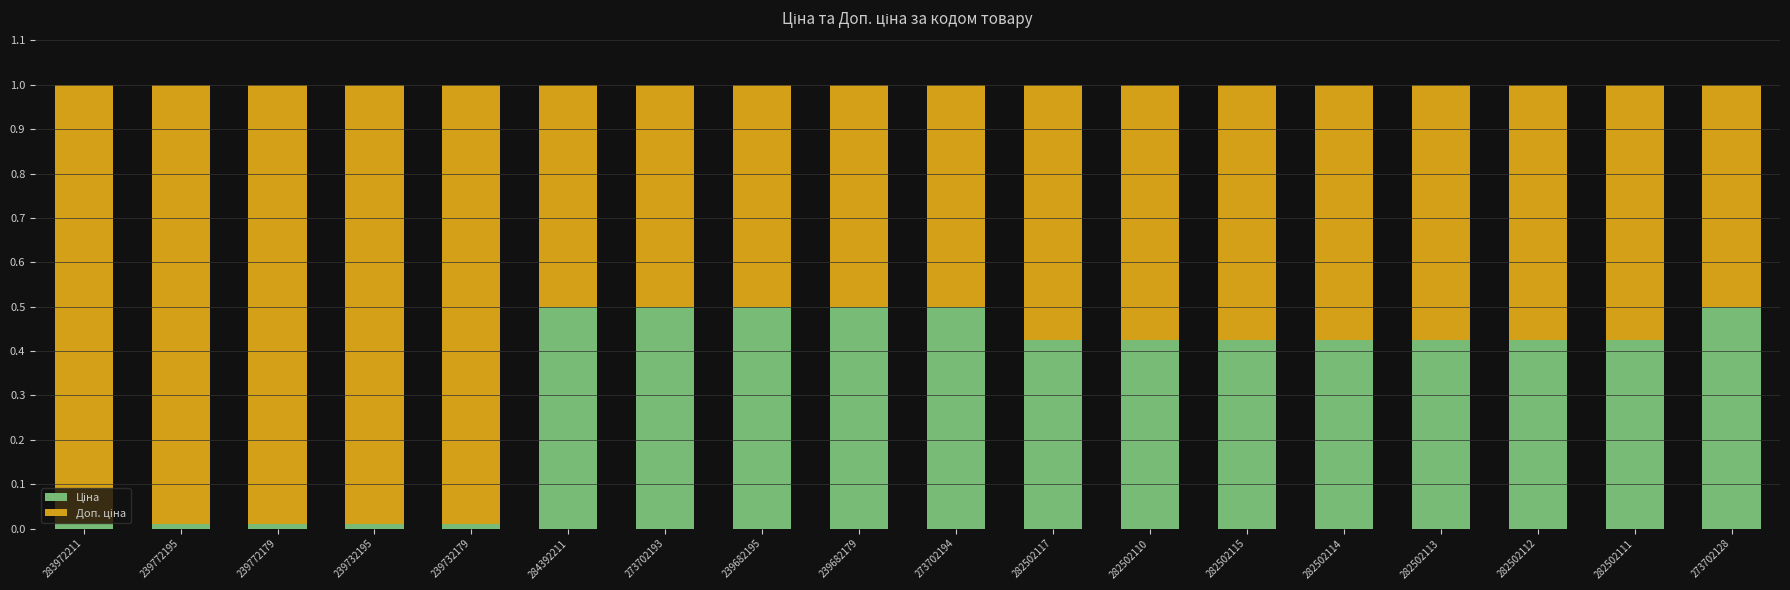

Which series has the largest total across all categories?

Доп. ціна